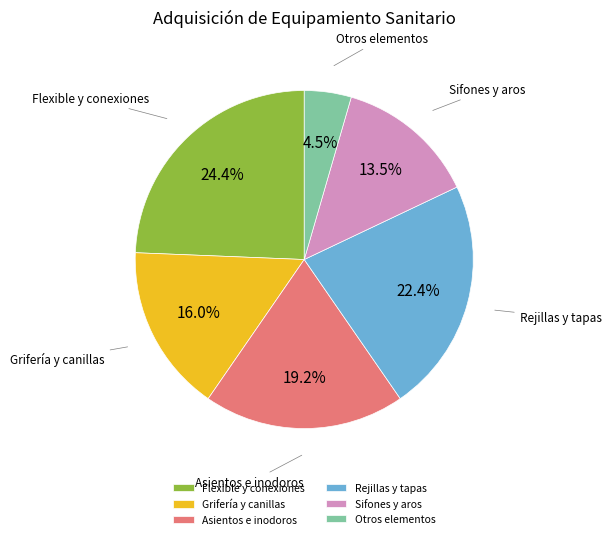

Rank the categories by value from lowest to highest.

Otros elementos, Sifones y aros, Grifería y canillas, Asientos e inodoros, Rejillas y tapas, Flexible y conexiones